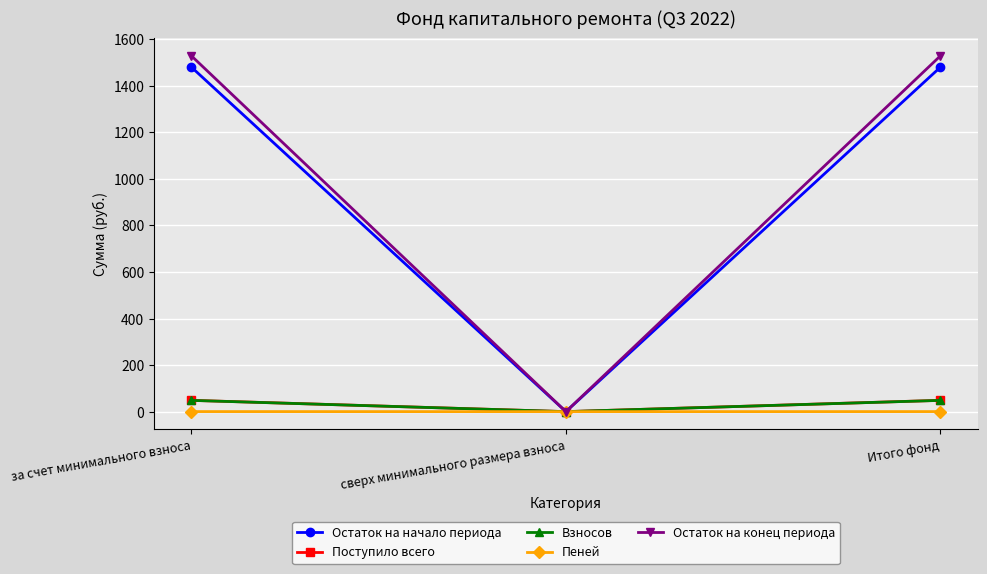

What is the value of the Взносов point at the 3rd from the left?

48.4